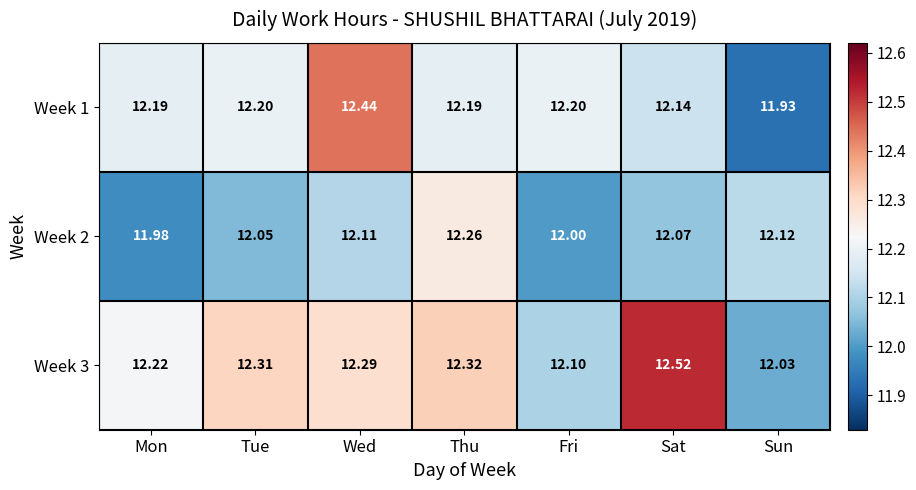

Where does the Week 1 series first go above 12?

Mon